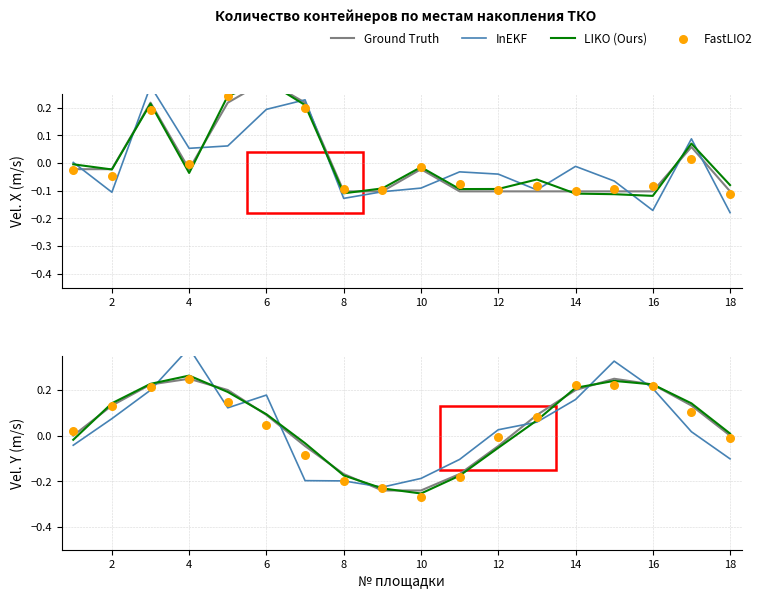

Which series contains the lowest Y value?

FastLIO2